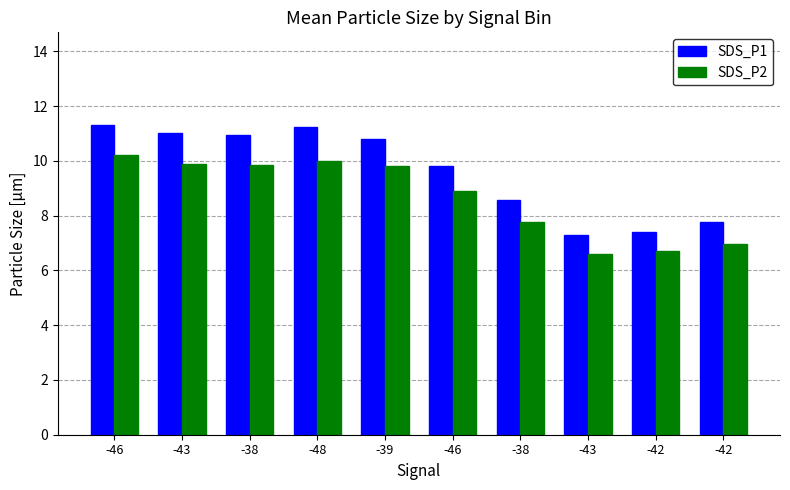

Reading left to right, list all the values displayed in this chart.

SDS_P1: -46=11.3	-43=11.0	-38=10.9	-48=11.2	-39=10.8	-46=9.8	-38=8.6	-43=7.3	-42=7.4	-42=7.8
SDS_P2: -46=10.2	-43=9.9	-38=9.8	-48=10.0	-39=9.8	-46=8.9	-38=7.8	-43=6.6	-42=6.7	-42=7.0